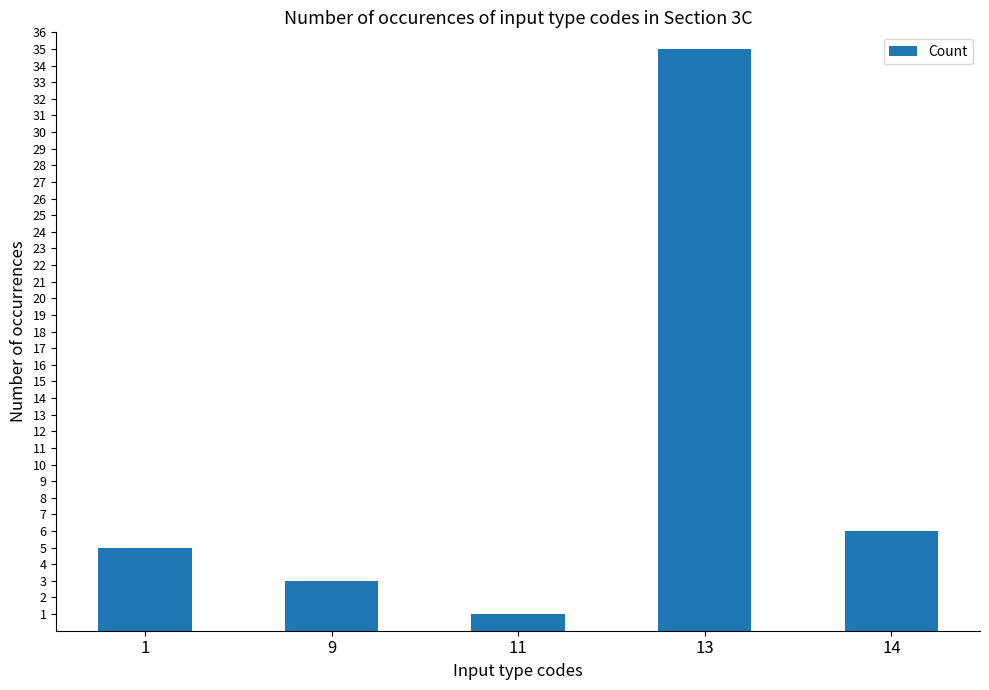

Which label corresponds to the smallest value in the chart?

11